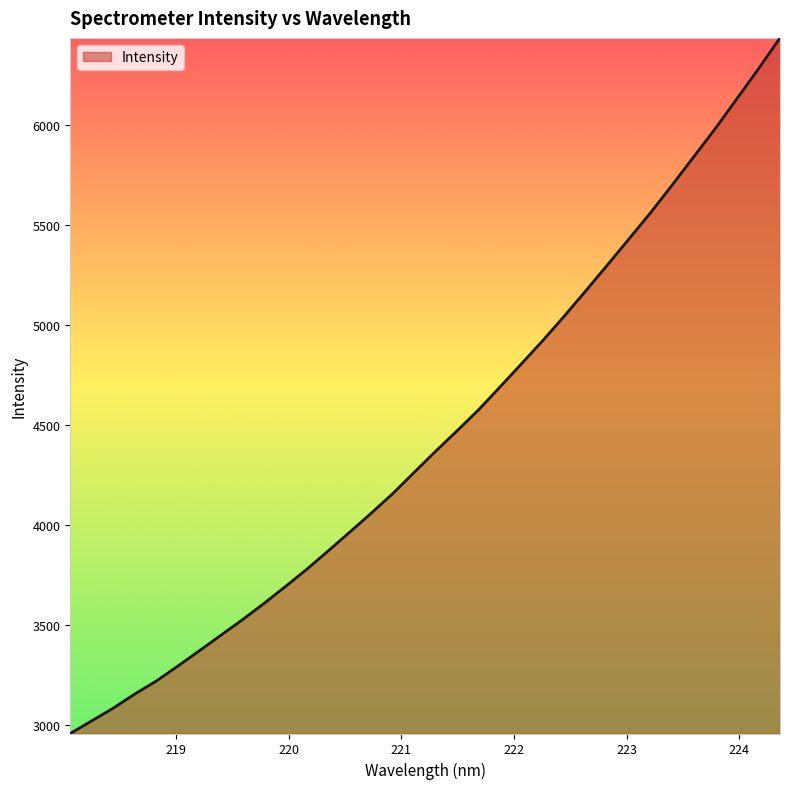

What is the smallest value displayed?

2955.5